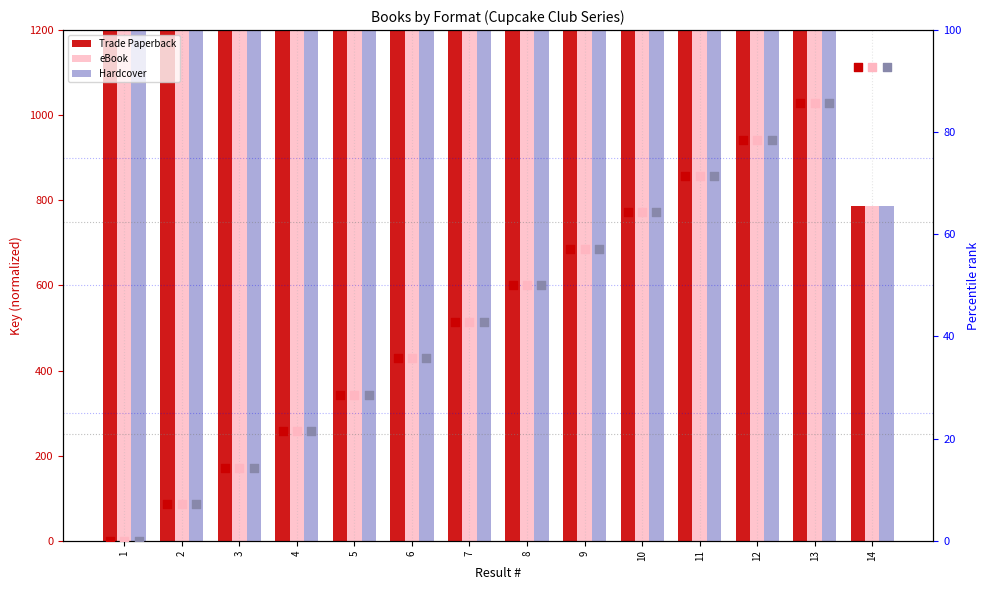

Is the value of Hardcover at 5 greater than the value of Trade Paperback at 2?

No